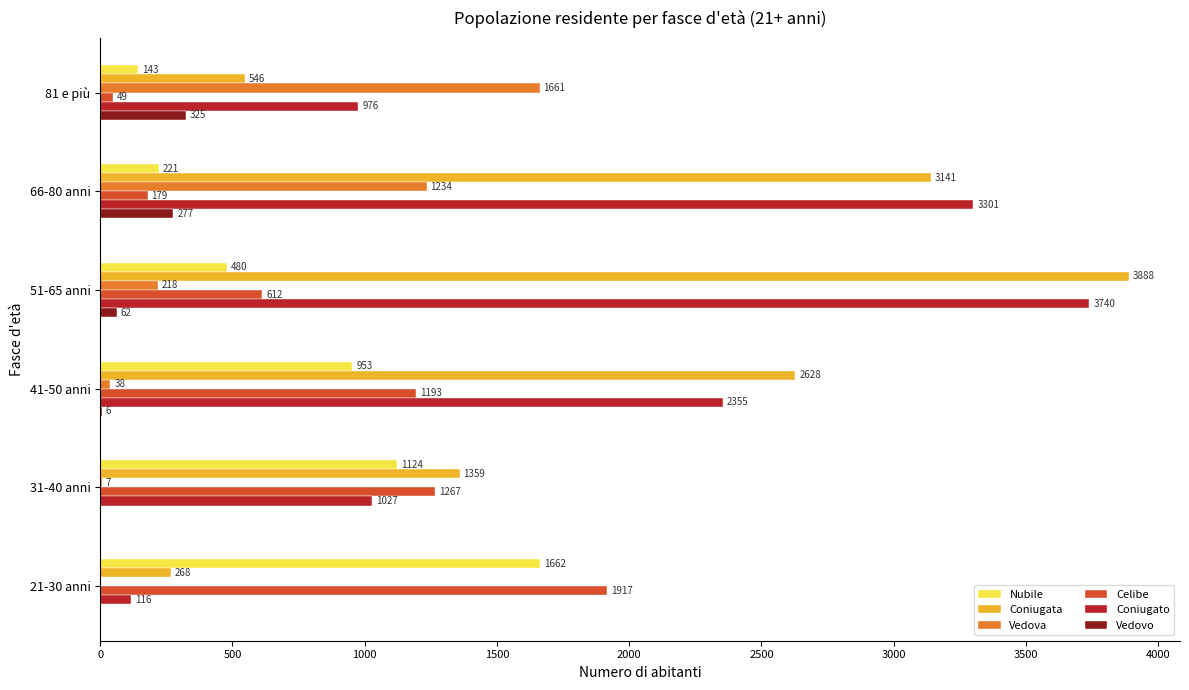

At which label is Celibe closest to 983?

41-50 anni